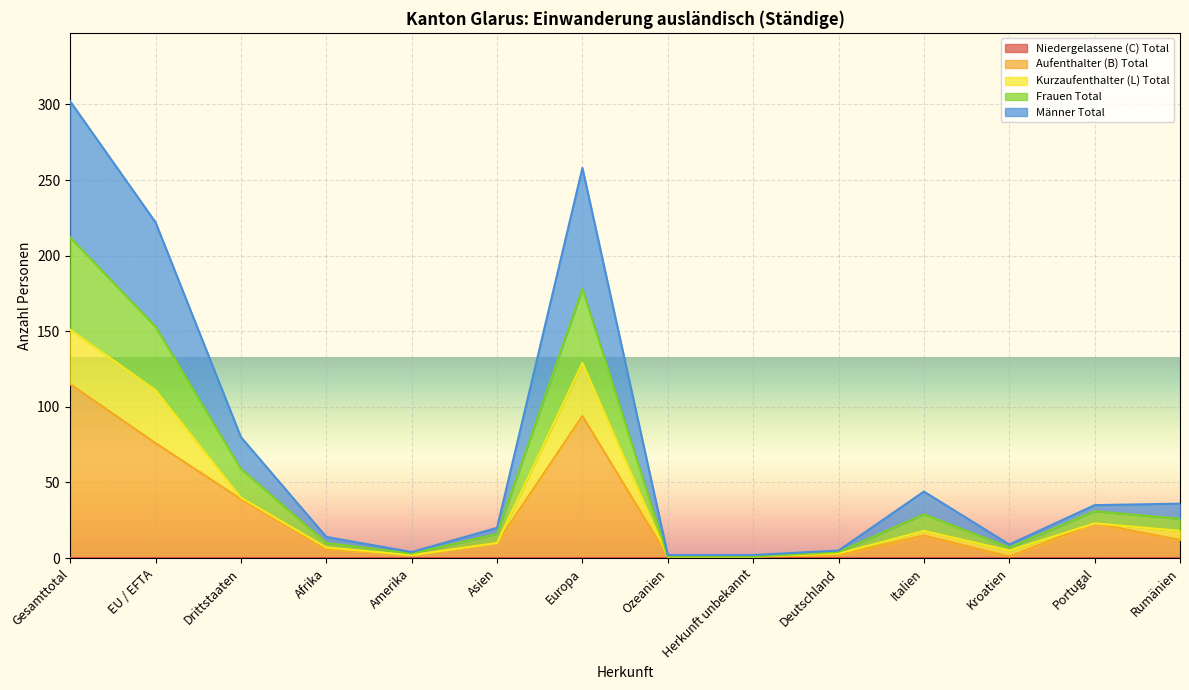

What is the total value across all series at Gesamttotal?

302